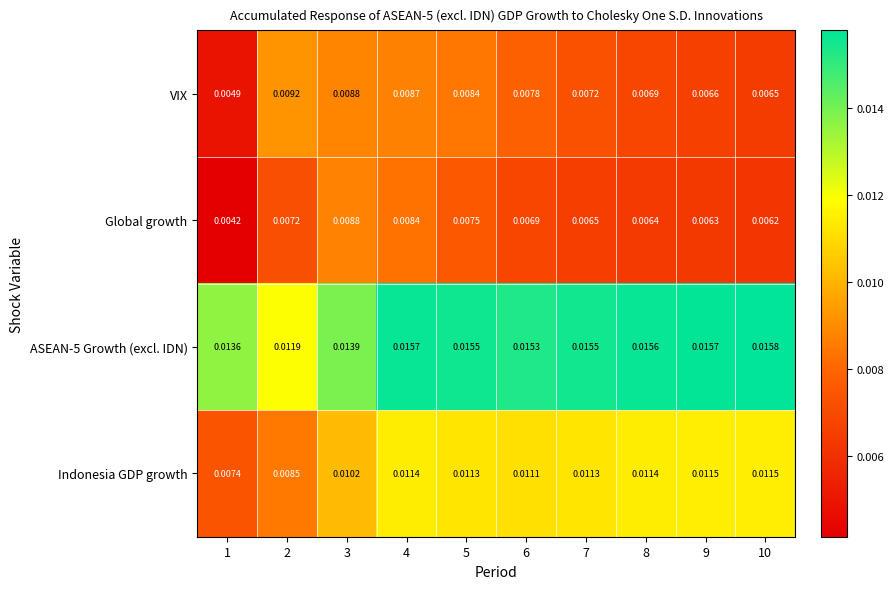

Which series has the widest spread of values?

Global growth